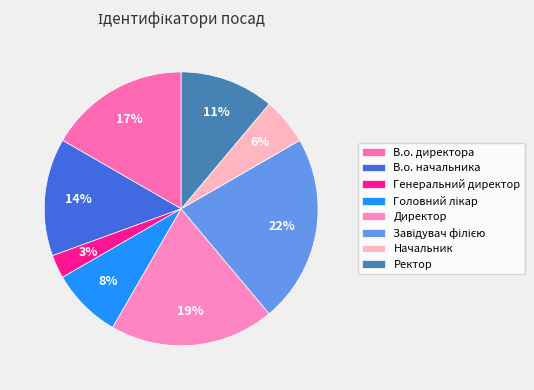

How many slices are in this pie chart?

8